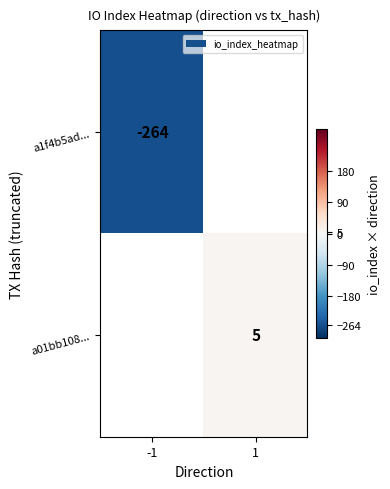

True or false: a01bb108... has a value of 5 at 1.

True